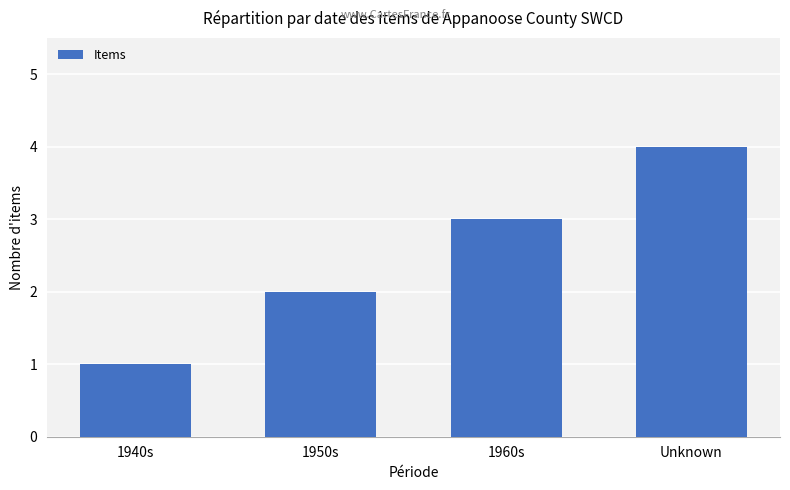

Reading left to right, what are all the values shown in this chart?

1	2	3	4